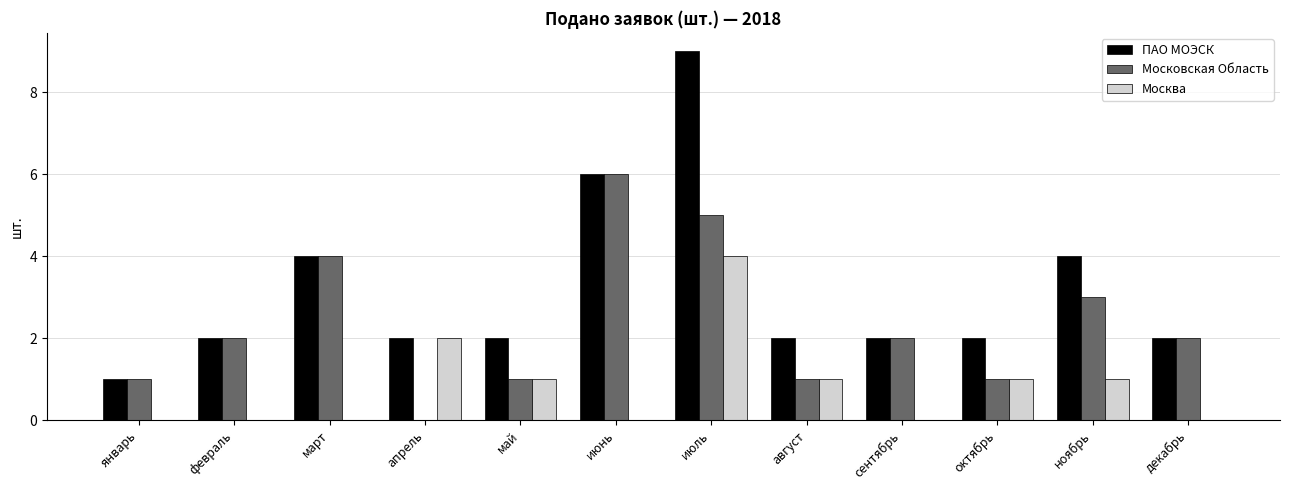

How many values in Московская Область are above zero?

11